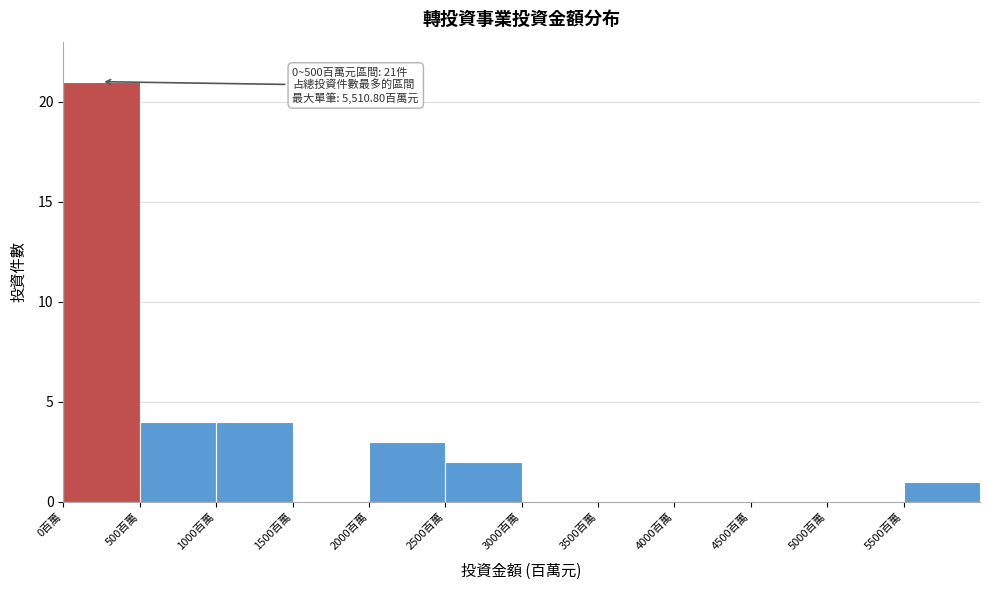

Which range on the x-axis has the tallest bar?

0 to 500